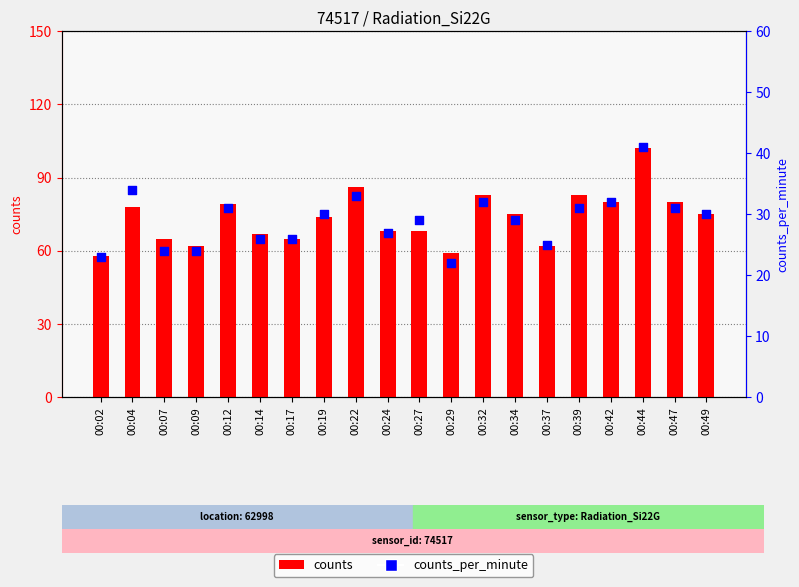

Is the value of counts at 00:47 greater than the value of counts_per_minute at 00:12?

Yes